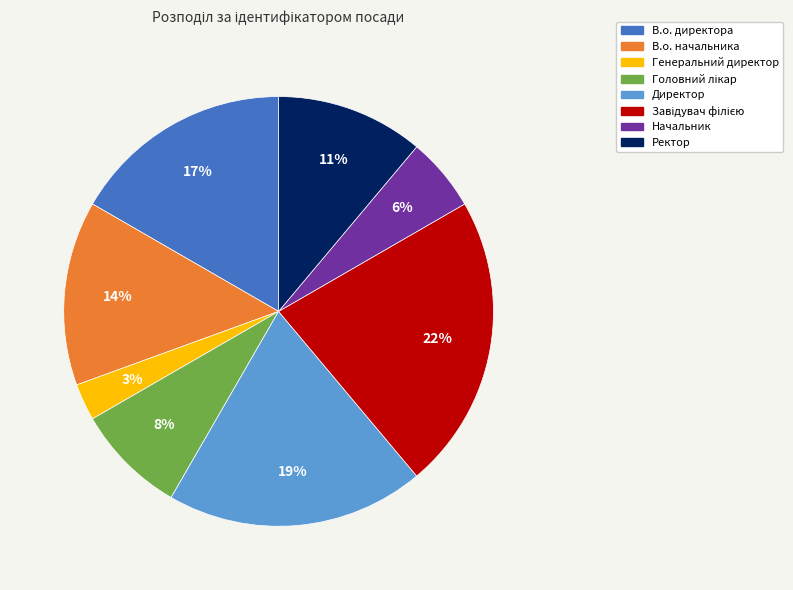

To the nearest percent, what is the difference between the largest and smallest slice percentages?

19%